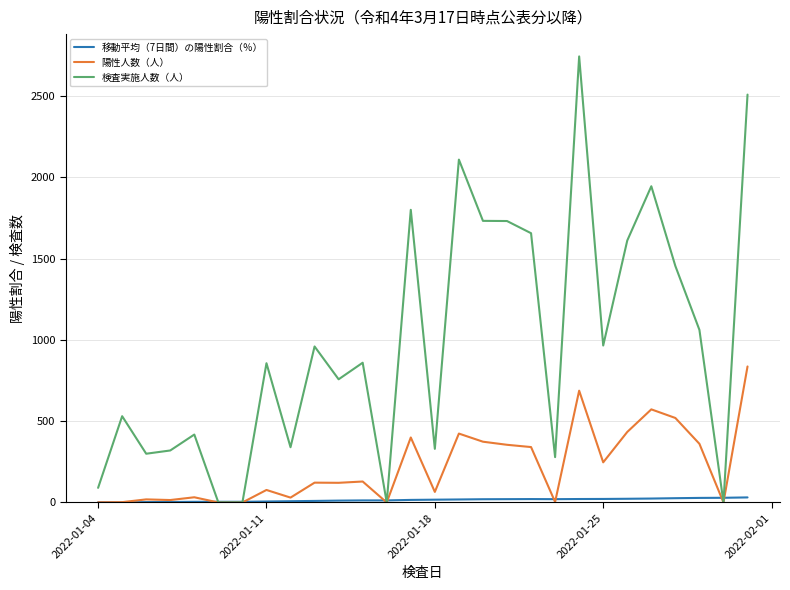

What is the highest value of the 陽性人数（人） series?

837.0